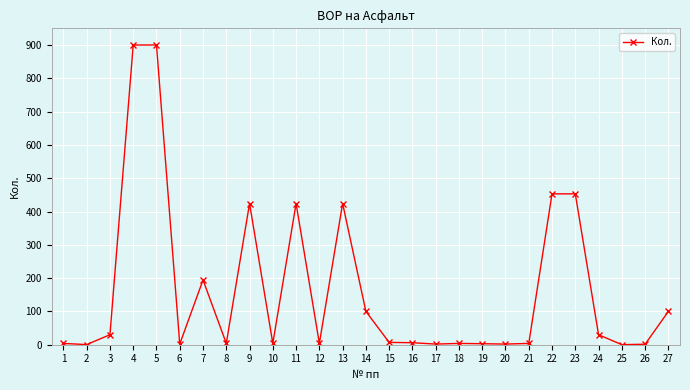

Which has a higher value, 3 or 17?

3